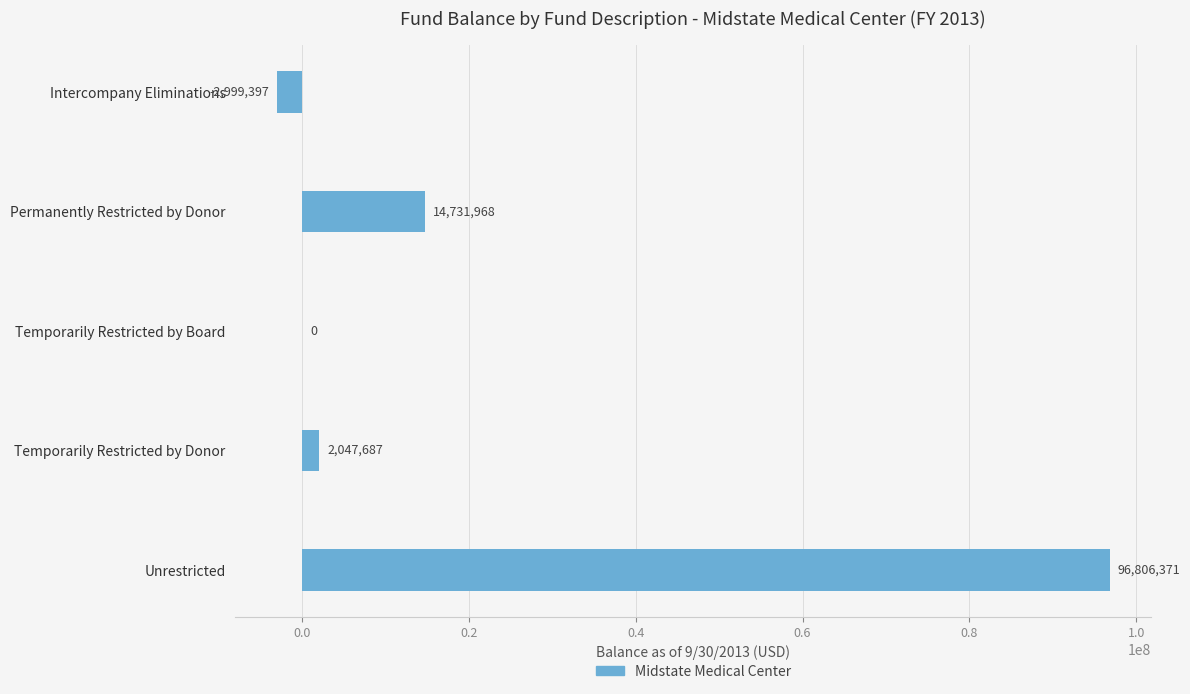

Reading bottom to top, what are all the values shown in this chart?

Unrestricted=96806371	Temporarily Restricted by Donor=2047687	Temporarily Restricted by Board=0	Permanently Restricted by Donor=14731968	Intercompany Eliminations=-2999397